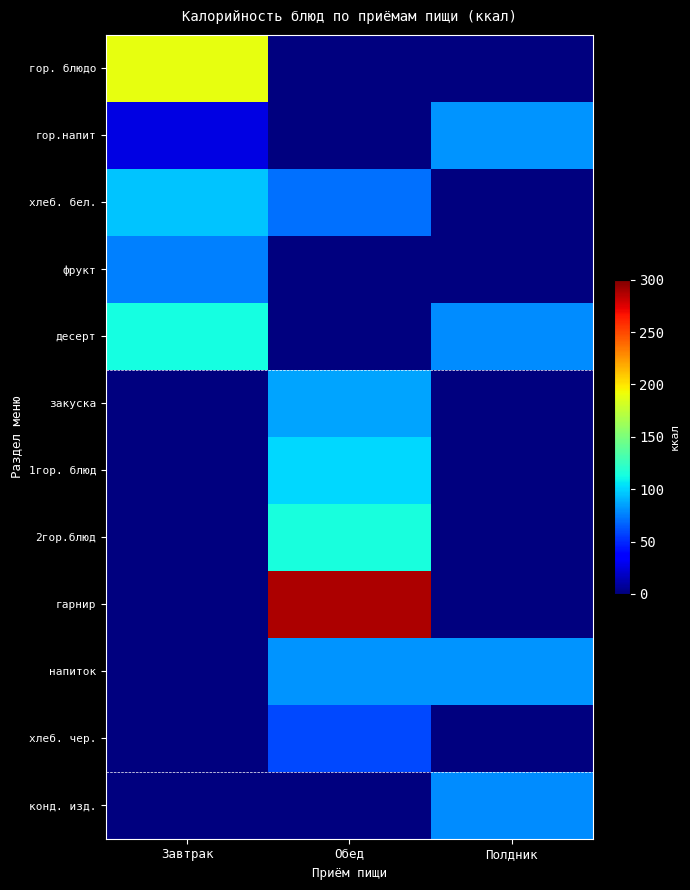

Which has a higher value, Полдник or Обед?

Полдник